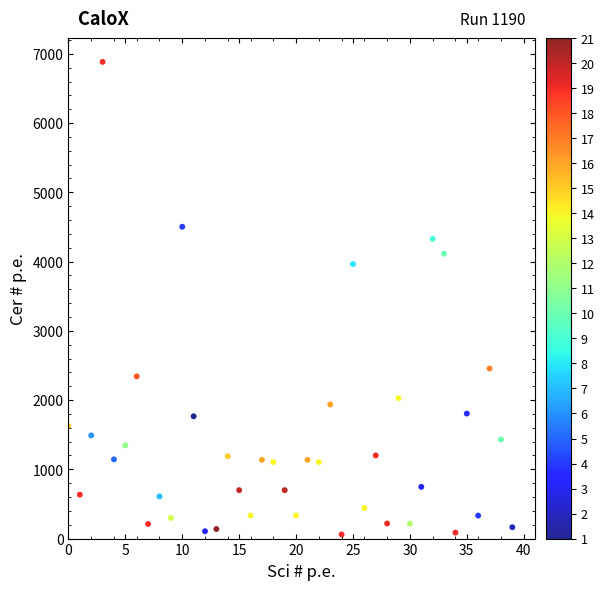

What Y value in the scatter plot is closest to 3472?

3964